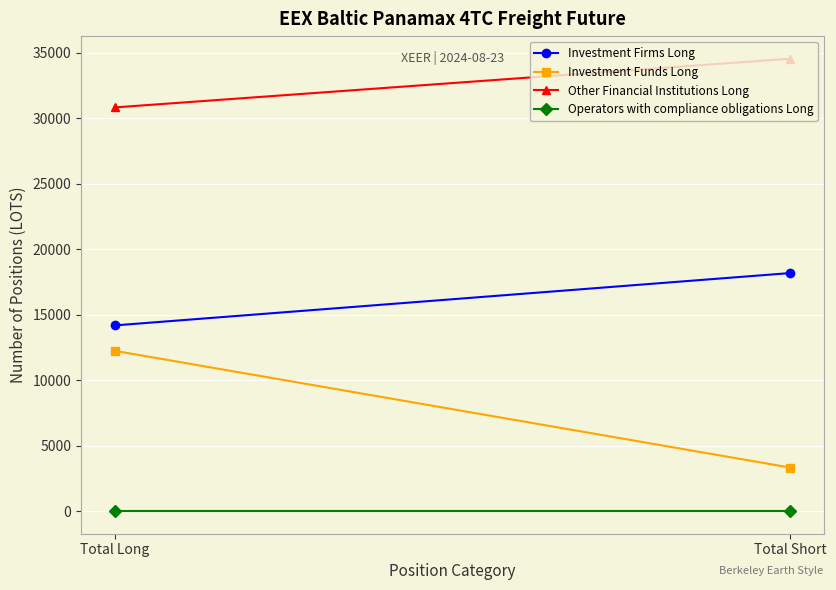

What are all the series names shown in the legend?

Investment Firms Long, Investment Funds Long, Other Financial Institutions Long, Operators with compliance obligations Long